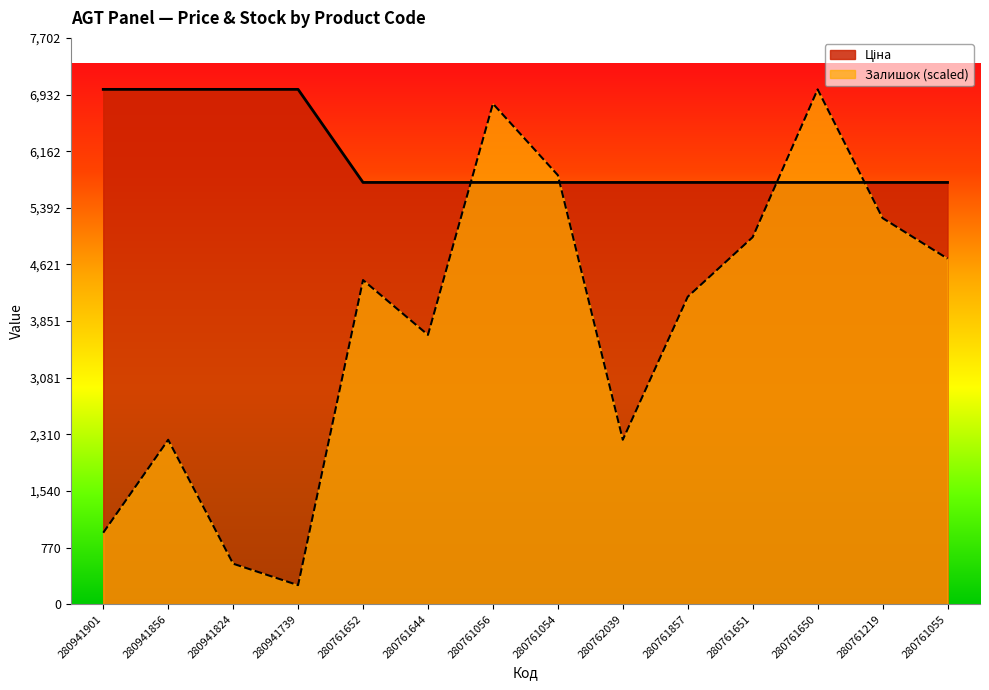

Count the number of categories in the chart.

14